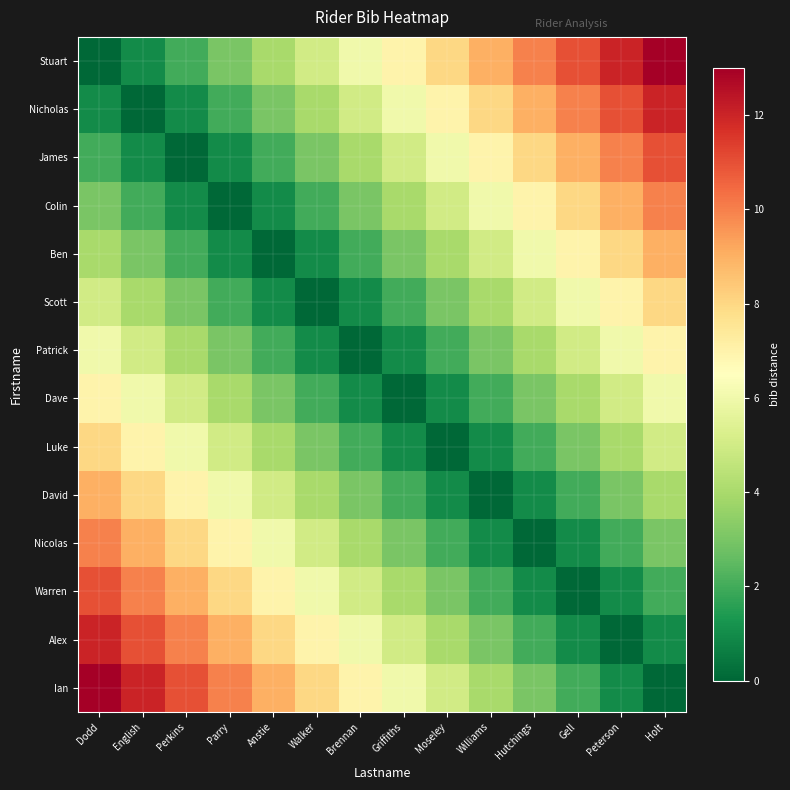

Reading left to right, list all the values displayed in this chart.

Stuart: Dodd=0	English=1	Perkins=2	Parry=3	Anstie=4	Walker=5	Brennan=6	Griffiths=7	Moseley=8	Williams=9	Hutchings=10	Gell=11	Peterson=12	Holt=13
Nicholas: Dodd=1	English=0	Perkins=1	Parry=2	Anstie=3	Walker=4	Brennan=5	Griffiths=6	Moseley=7	Williams=8	Hutchings=9	Gell=10	Peterson=11	Holt=12
James: Dodd=2	English=1	Perkins=0	Parry=1	Anstie=2	Walker=3	Brennan=4	Griffiths=5	Moseley=6	Williams=7	Hutchings=8	Gell=9	Peterson=10	Holt=11
Colin: Dodd=3	English=2	Perkins=1	Parry=0	Anstie=1	Walker=2	Brennan=3	Griffiths=4	Moseley=5	Williams=6	Hutchings=7	Gell=8	Peterson=9	Holt=10
Ben: Dodd=4	English=3	Perkins=2	Parry=1	Anstie=0	Walker=1	Brennan=2	Griffiths=3	Moseley=4	Williams=5	Hutchings=6	Gell=7	Peterson=8	Holt=9
Scott: Dodd=5	English=4	Perkins=3	Parry=2	Anstie=1	Walker=0	Brennan=1	Griffiths=2	Moseley=3	Williams=4	Hutchings=5	Gell=6	Peterson=7	Holt=8
Patrick: Dodd=6	English=5	Perkins=4	Parry=3	Anstie=2	Walker=1	Brennan=0	Griffiths=1	Moseley=2	Williams=3	Hutchings=4	Gell=5	Peterson=6	Holt=7
Dave: Dodd=7	English=6	Perkins=5	Parry=4	Anstie=3	Walker=2	Brennan=1	Griffiths=0	Moseley=1	Williams=2	Hutchings=3	Gell=4	Peterson=5	Holt=6
Luke: Dodd=8	English=7	Perkins=6	Parry=5	Anstie=4	Walker=3	Brennan=2	Griffiths=1	Moseley=0	Williams=1	Hutchings=2	Gell=3	Peterson=4	Holt=5
David: Dodd=9	English=8	Perkins=7	Parry=6	Anstie=5	Walker=4	Brennan=3	Griffiths=2	Moseley=1	Williams=0	Hutchings=1	Gell=2	Peterson=3	Holt=4
Nicolas: Dodd=10	English=9	Perkins=8	Parry=7	Anstie=6	Walker=5	Brennan=4	Griffiths=3	Moseley=2	Williams=1	Hutchings=0	Gell=1	Peterson=2	Holt=3
Warren: Dodd=11	English=10	Perkins=9	Parry=8	Anstie=7	Walker=6	Brennan=5	Griffiths=4	Moseley=3	Williams=2	Hutchings=1	Gell=0	Peterson=1	Holt=2
Alex: Dodd=12	English=11	Perkins=10	Parry=9	Anstie=8	Walker=7	Brennan=6	Griffiths=5	Moseley=4	Williams=3	Hutchings=2	Gell=1	Peterson=0	Holt=1
Ian: Dodd=13	English=12	Perkins=11	Parry=10	Anstie=9	Walker=8	Brennan=7	Griffiths=6	Moseley=5	Williams=4	Hutchings=3	Gell=2	Peterson=1	Holt=0